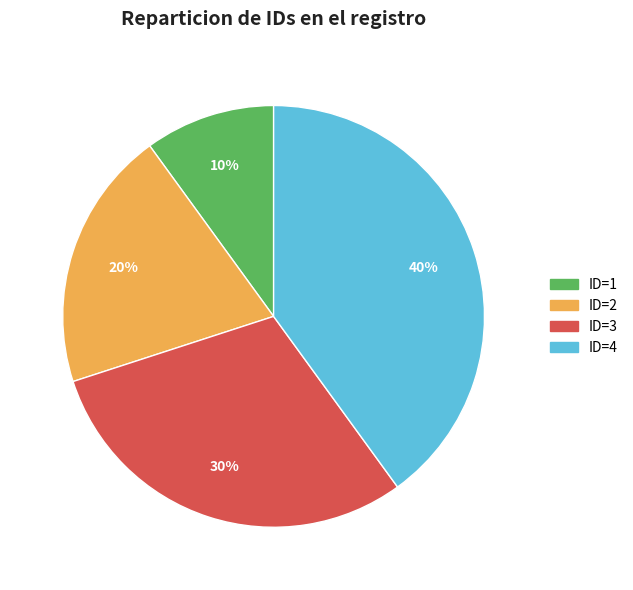

Is it true that ID=1 is 21% of the pie?

False